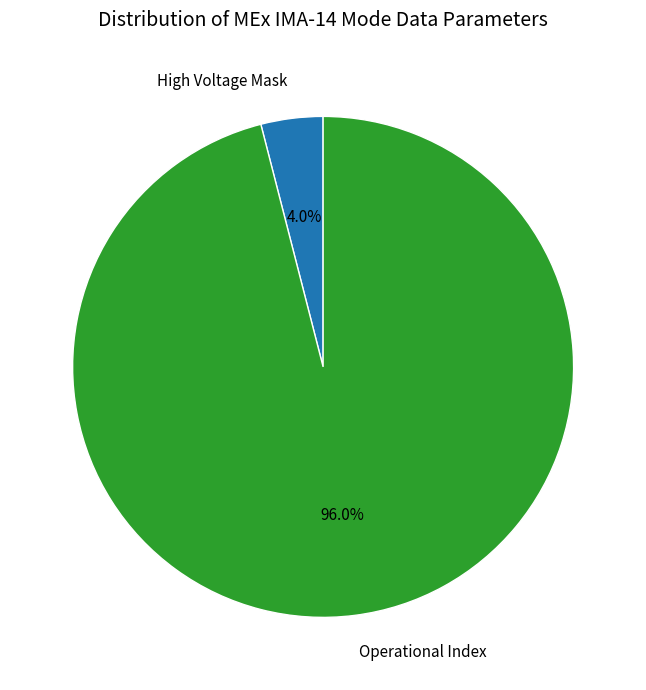

What is the largest slice in the pie chart?

Operational Index